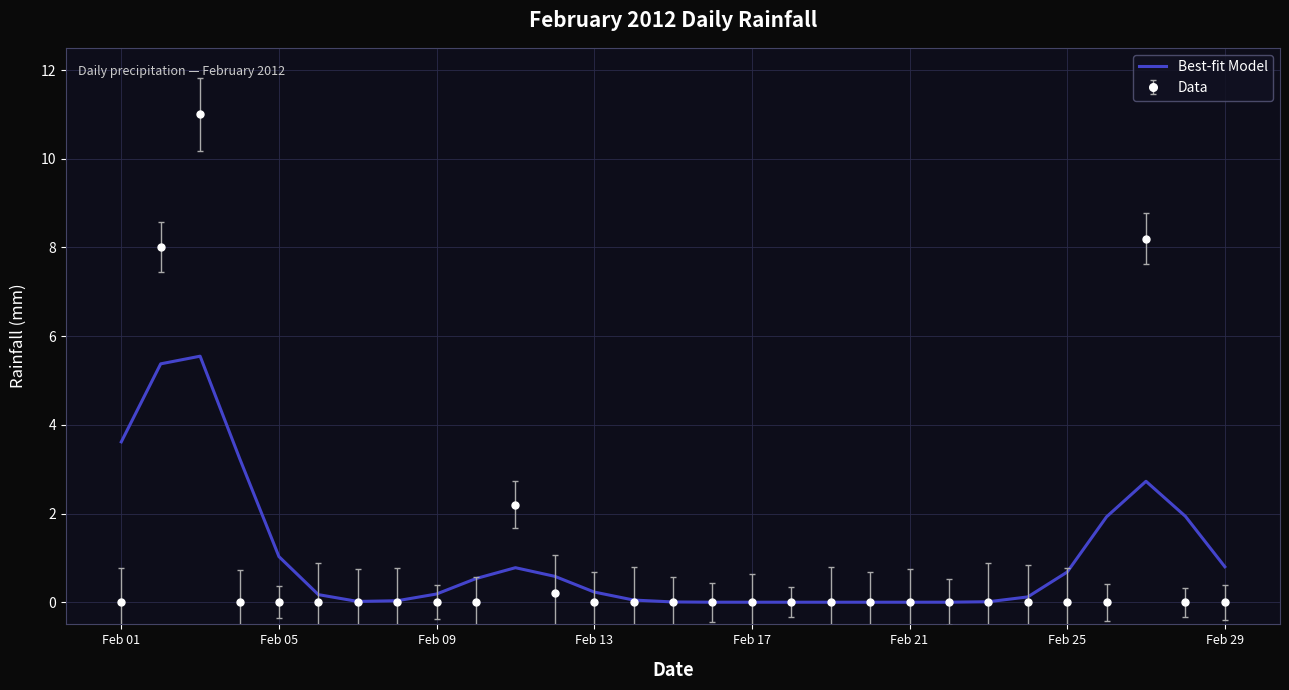

Rank the series by their maximum value, from lowest to highest.

Best-fit Model, Data